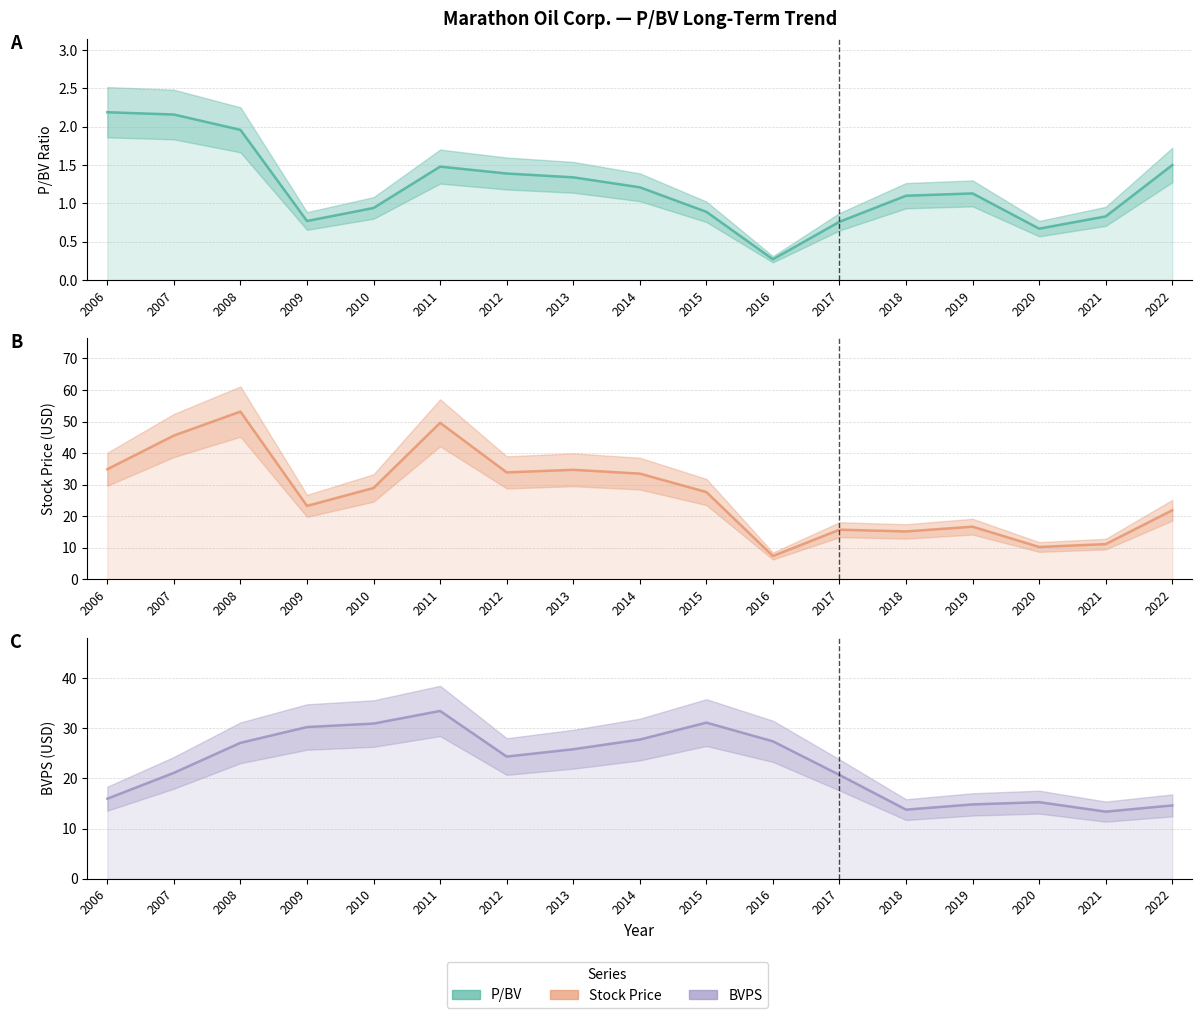

True or false: BVPS has a value of 21.1 at 2021.

False